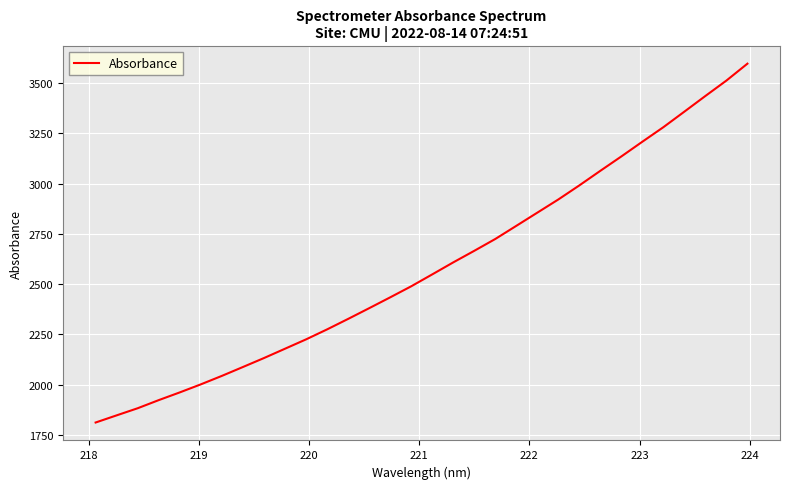

What is the difference between the maximum and minimum values?

1785.0